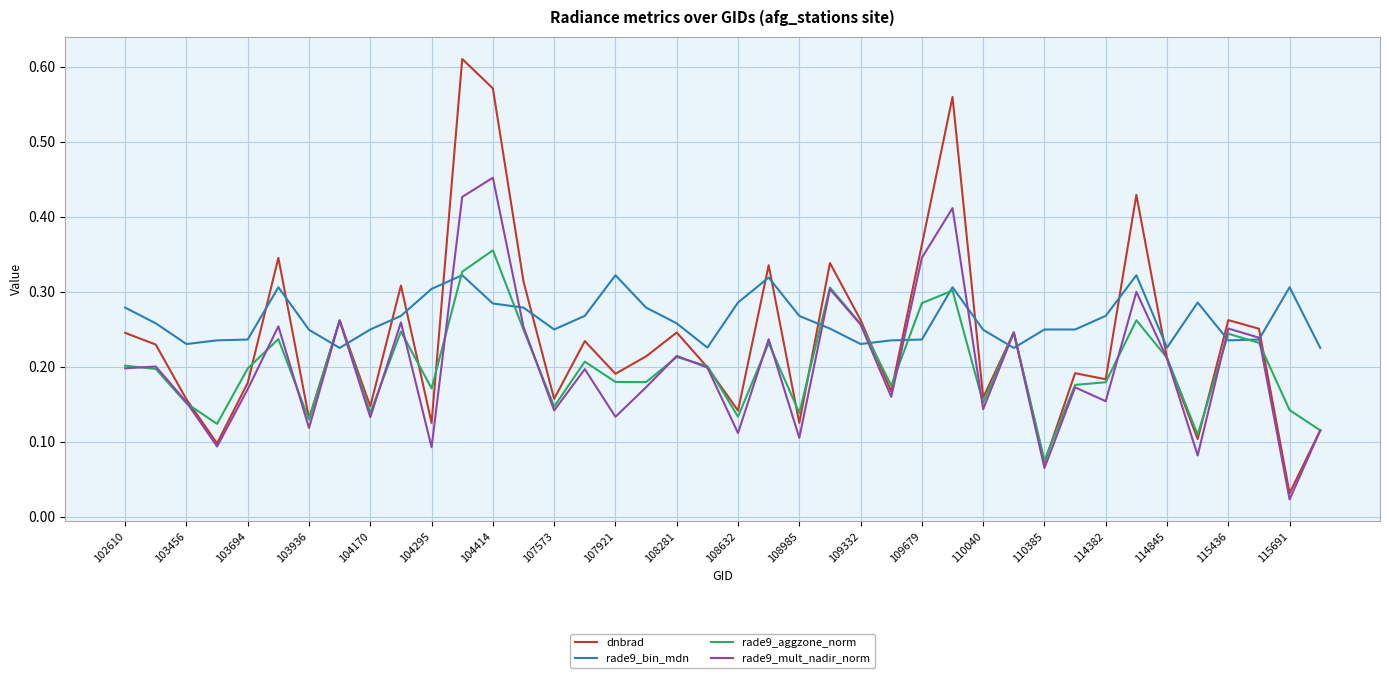

Rank the series by their maximum value, from highest to lowest.

dnbrad, rade9_mult_nadir_norm, rade9_aggzone_norm, rade9_bin_mdn